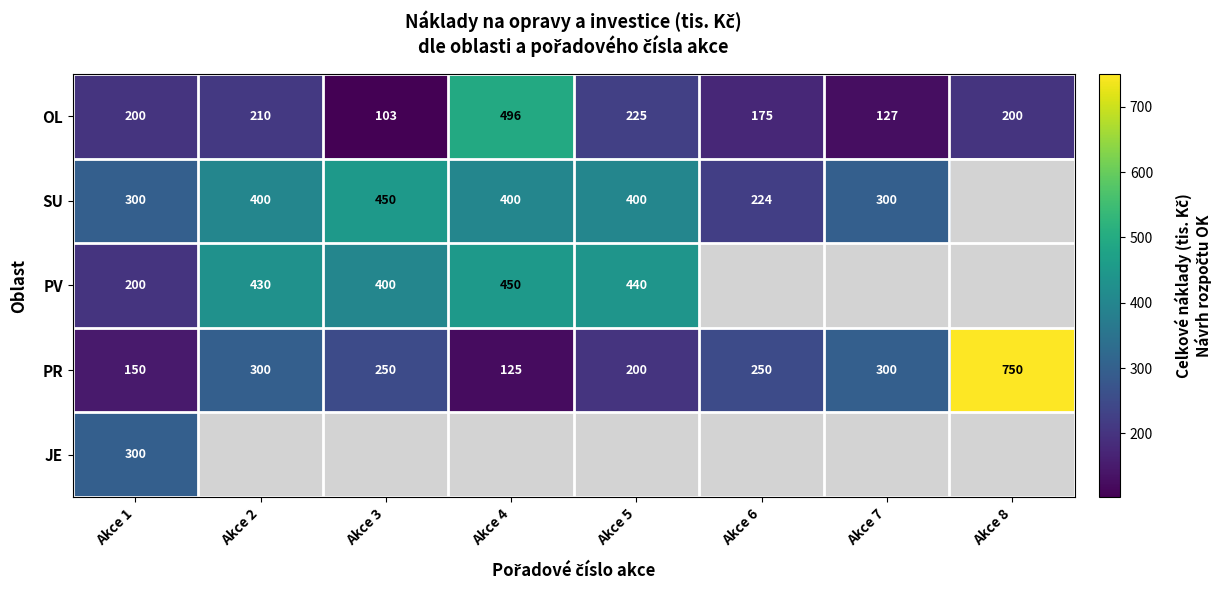

Which category has the highest value across all series?

Akce 8